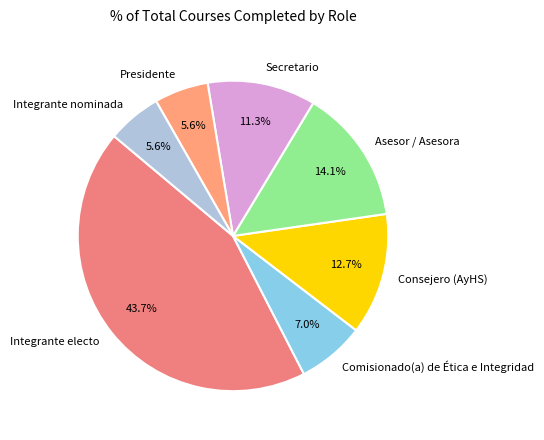

What percentage is NOT represented by Integrante electo?

56.3%